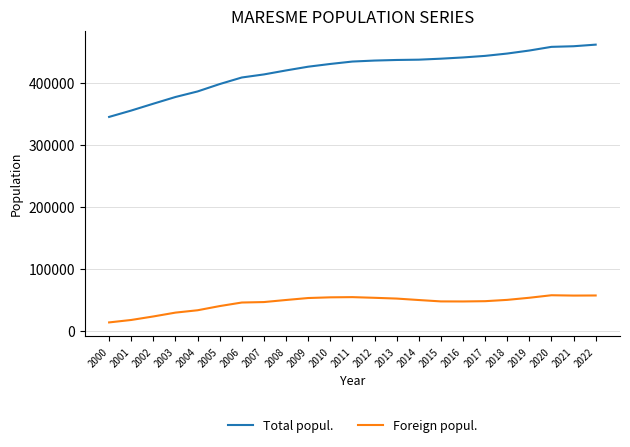

Read the Total popul. value at 2022, to the nearest 100.

462200